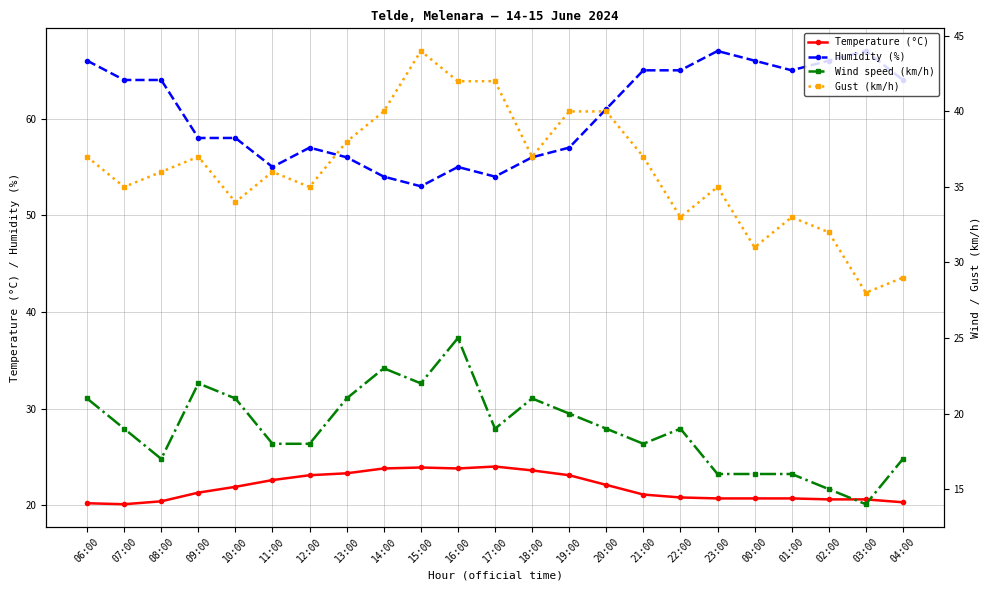

True or false: Wind speed (km/h) and Humidity (%) intersect in this chart.

False